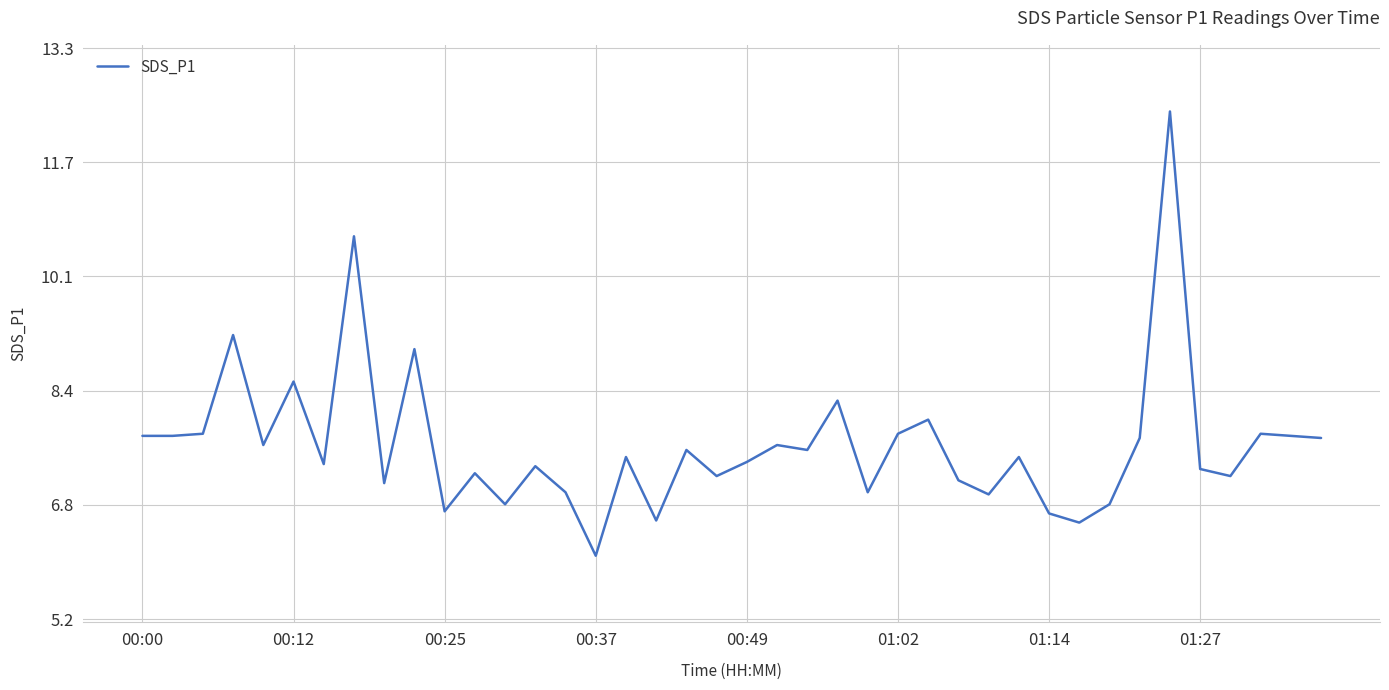

Reading left to right, transcribe all the data shown in this chart.

7.8	7.8	7.8	9.2	7.7	8.6	7.4	10.6	7.1	9.0	6.7	7.3	6.8	7.4	7.0	6.1	7.5	6.6	7.6	7.2	7.4	7.7	7.6	8.3	7.0	7.8	8.0	7.2	7.0	7.5	6.7	6.6	6.8	7.8	12.4	7.3	7.2	7.8	7.8	7.8